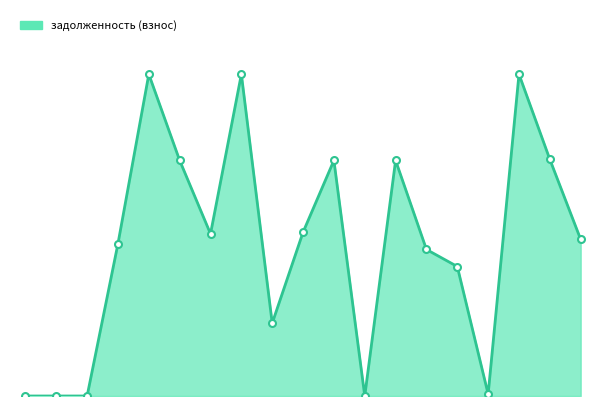

Where is the data nearest to the value 16086?

55